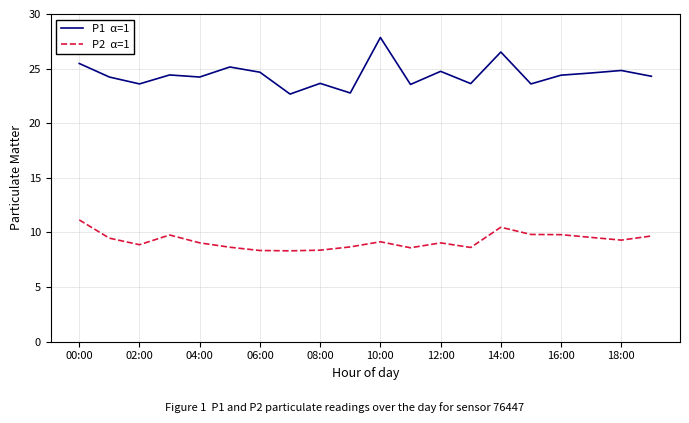

What is the smallest value displayed?

8.3